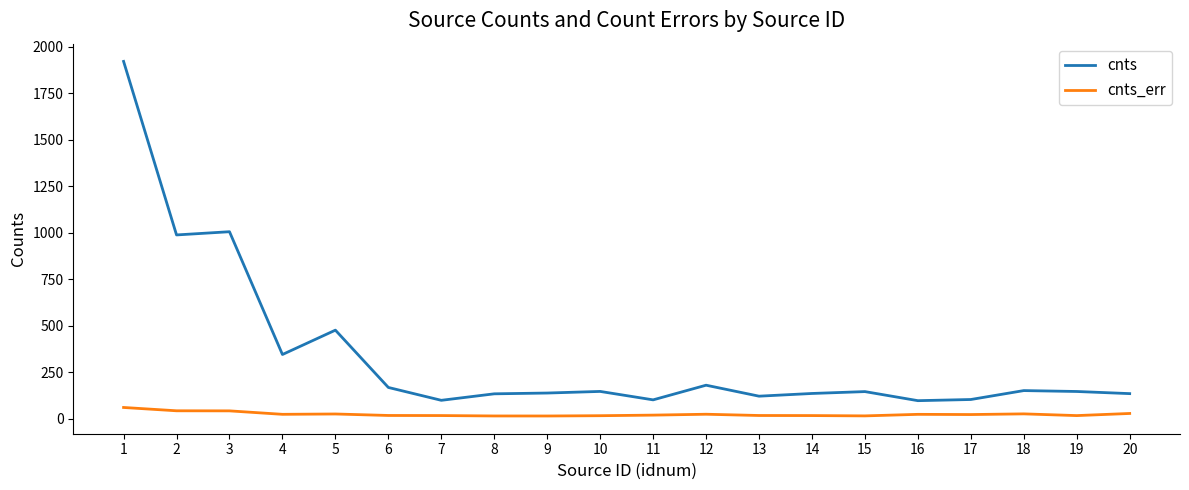

True or false: cnts has more than 2 points higher than both neighbors.

True